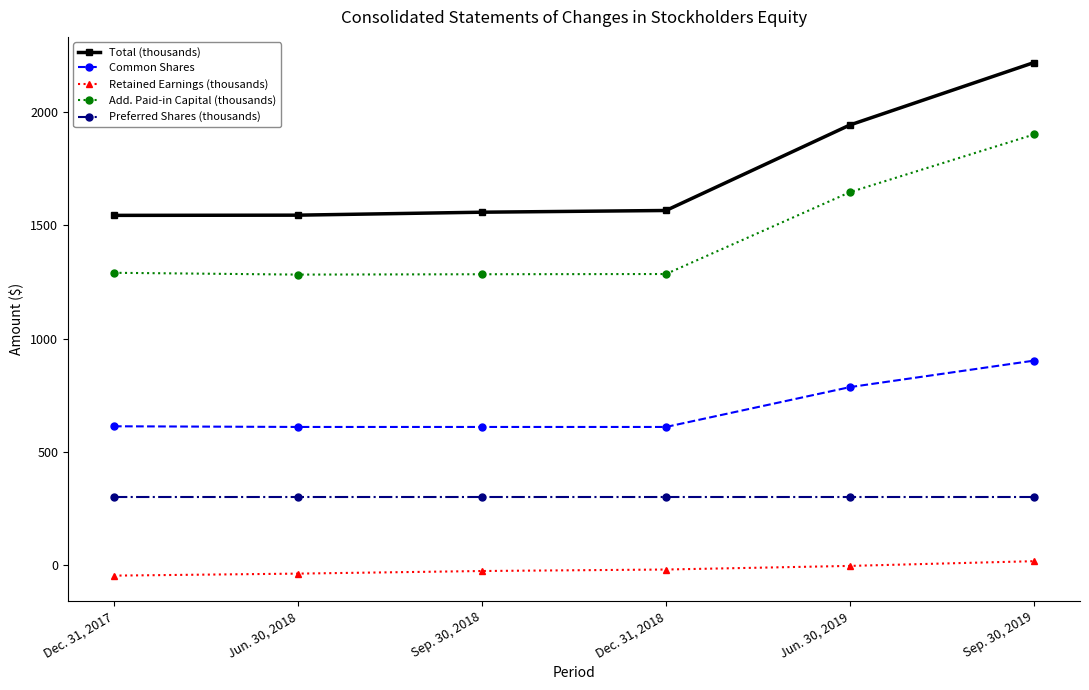

How many lines are shown in the chart?

5